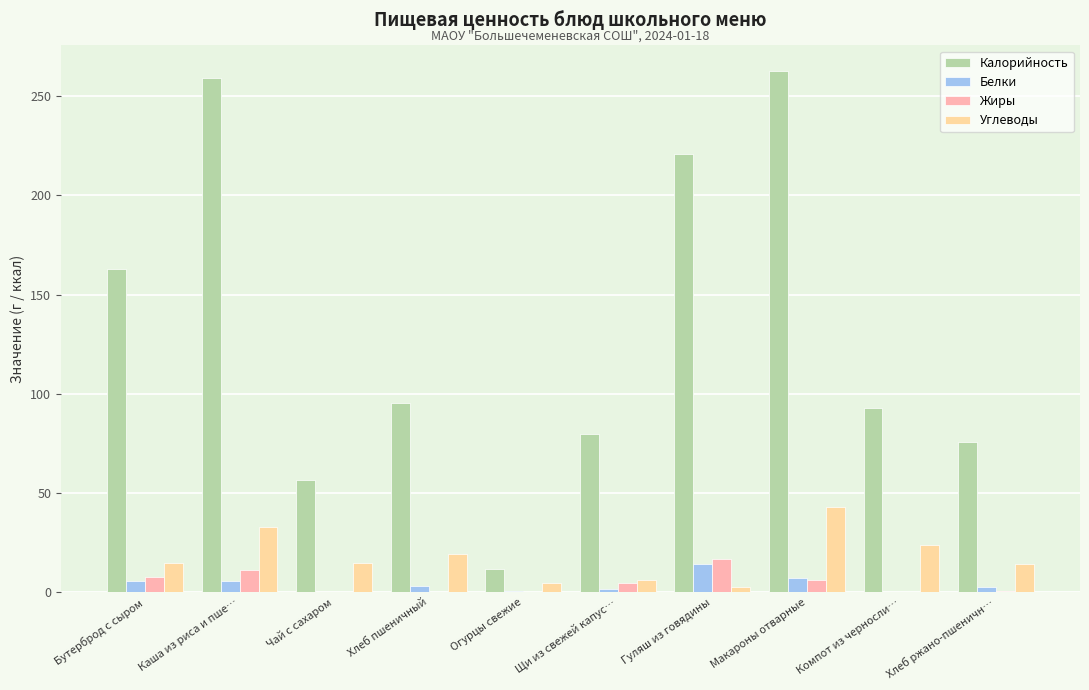

How many groups of bars are there?

10